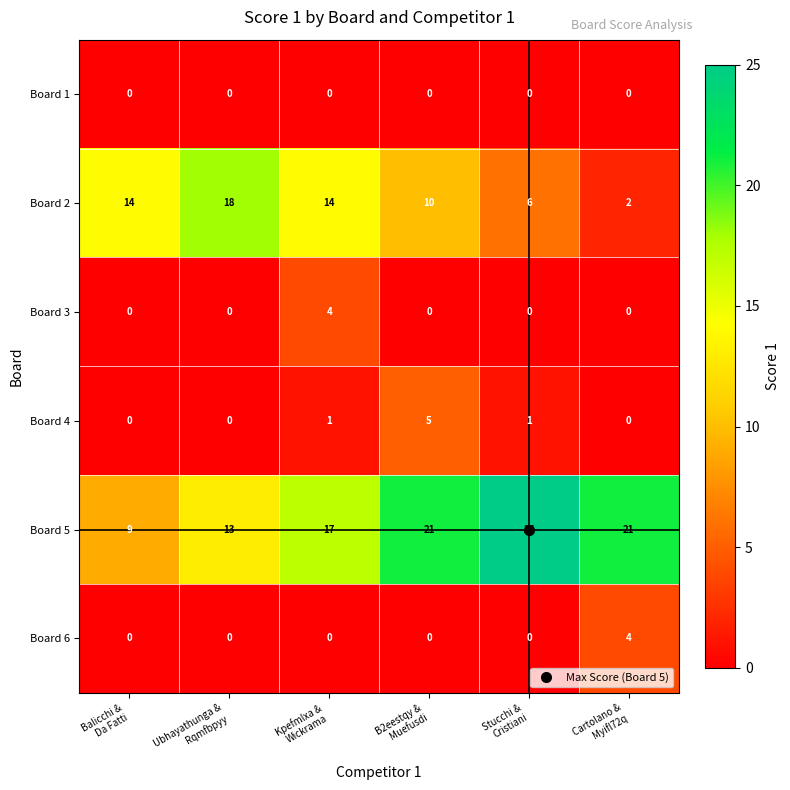

Count the Board 5 values in the range 13 to 21.

4